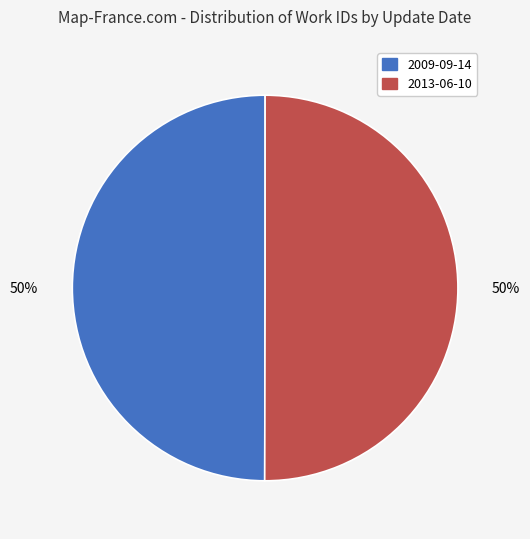

True or false: 2013-06-10 accounts for 41% of the total.

False